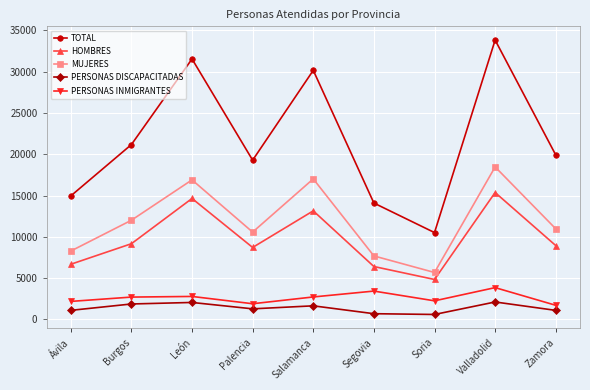

What is the sum of all HOMBRES values?

87912